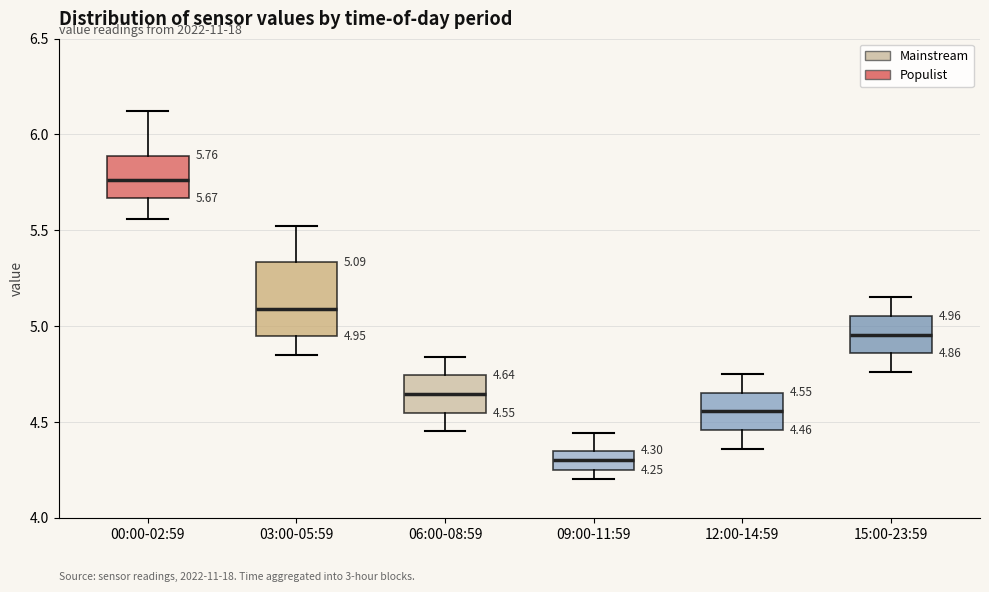

Comparing the boxes themselves (not the whiskers), which one is the tallest?

03:00-05:59